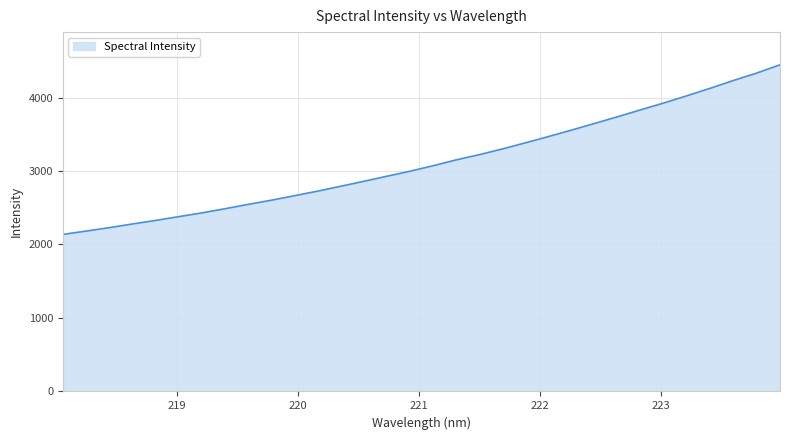

What is the difference between the maximum and minimum values?

2308.4